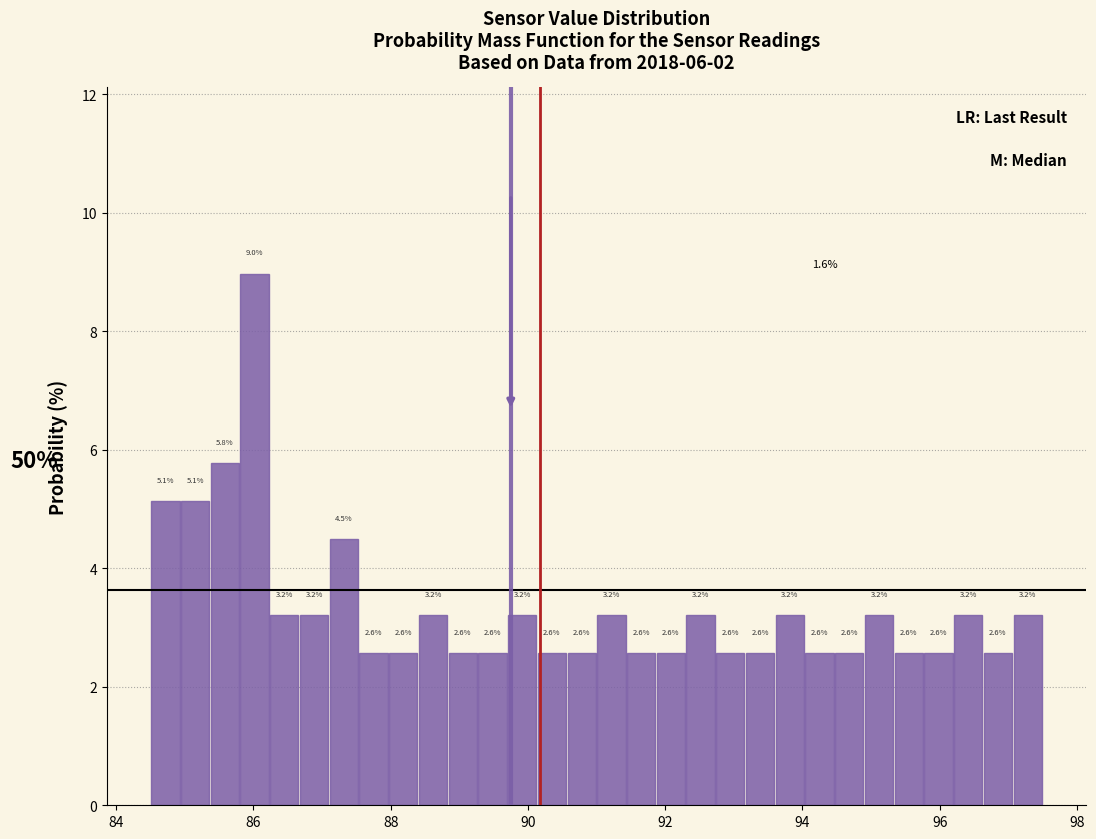

Around what value on the x-axis is the tallest bar? Give the approximate position of its centre, as read against the axis.

86.0